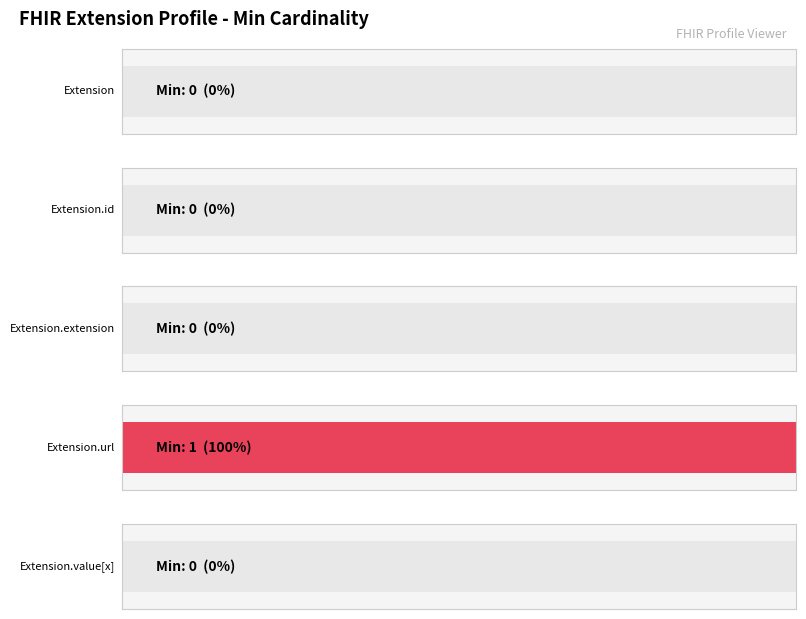

What is the change in value from Extension.url to Extension.value[x]?

-1